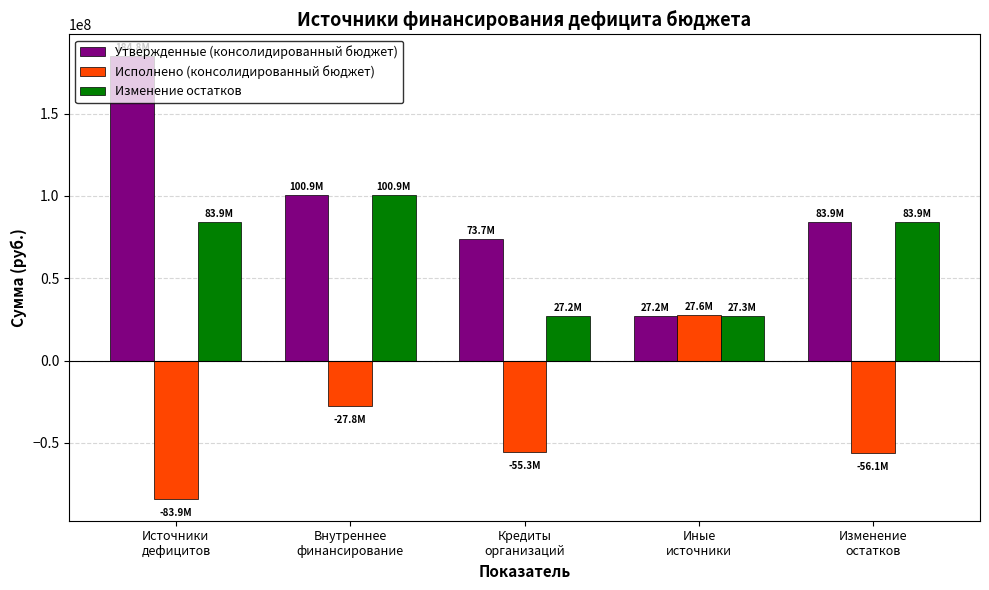

At which label does Изменение остатков reach its peak?

Внутреннее
финансирование